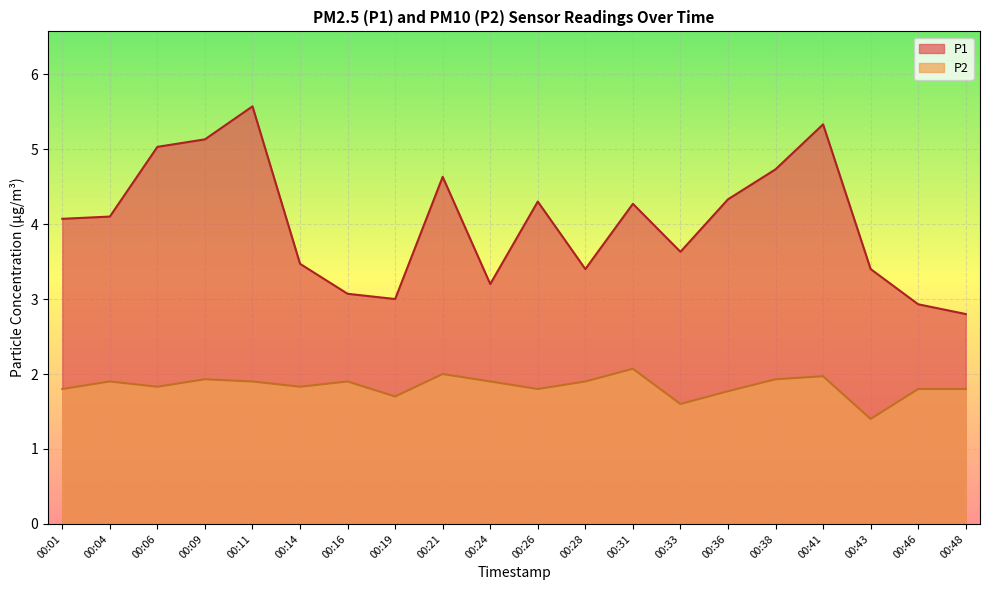

List the series in order of their overall mean, lowest first.

P2, P1